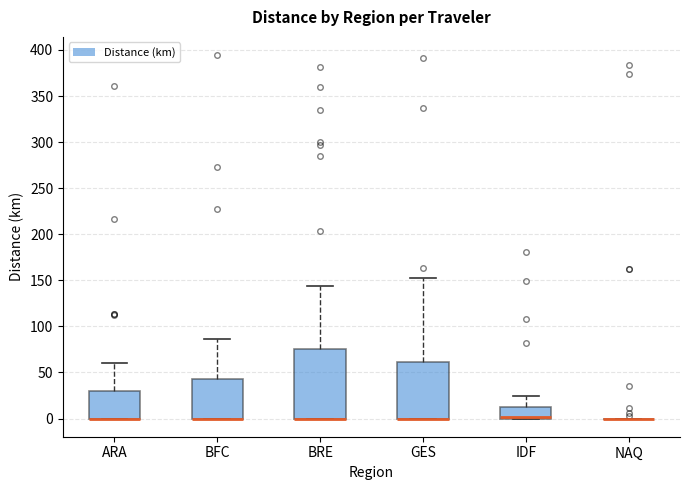

Where does the upper whisker of the box for BFC end on the y-axis? The values are not printed on the chart, so give them approximately, as read against the axis.

85